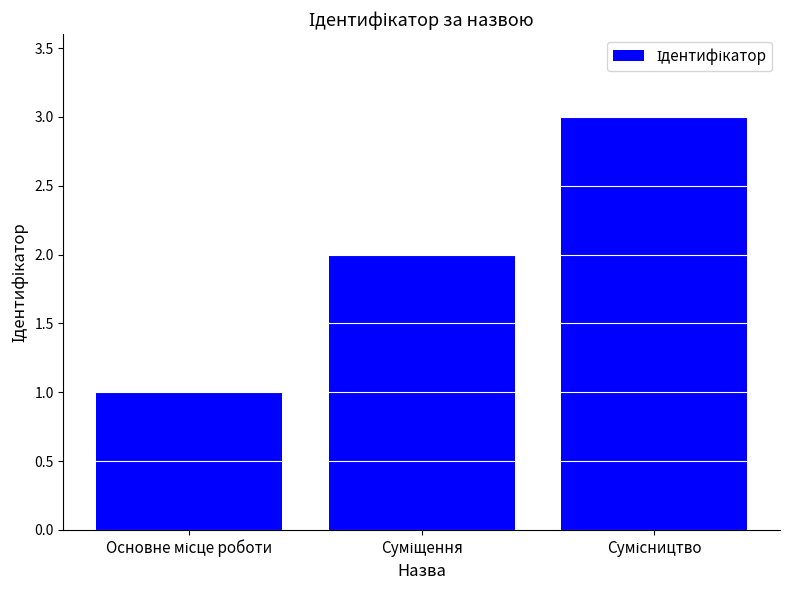

What is the sum of all values?

6